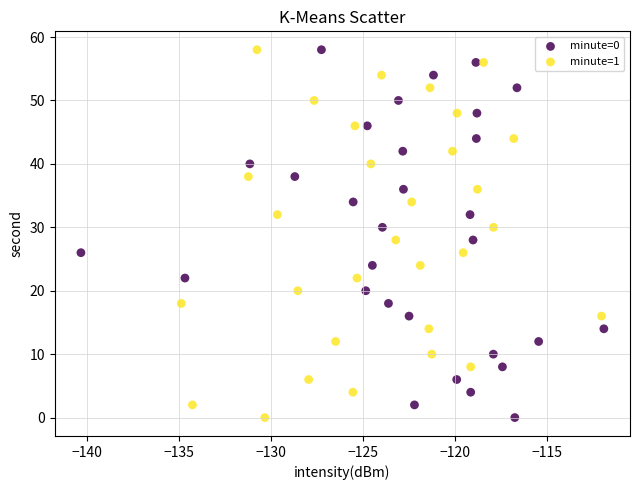

What are all the series names shown in the legend?

minute=0, minute=1